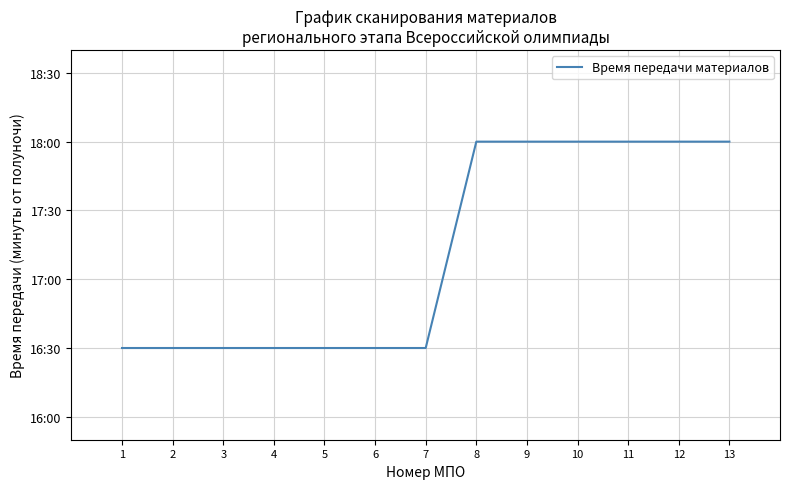

Does the chart display data point markers on the line(s)?

No